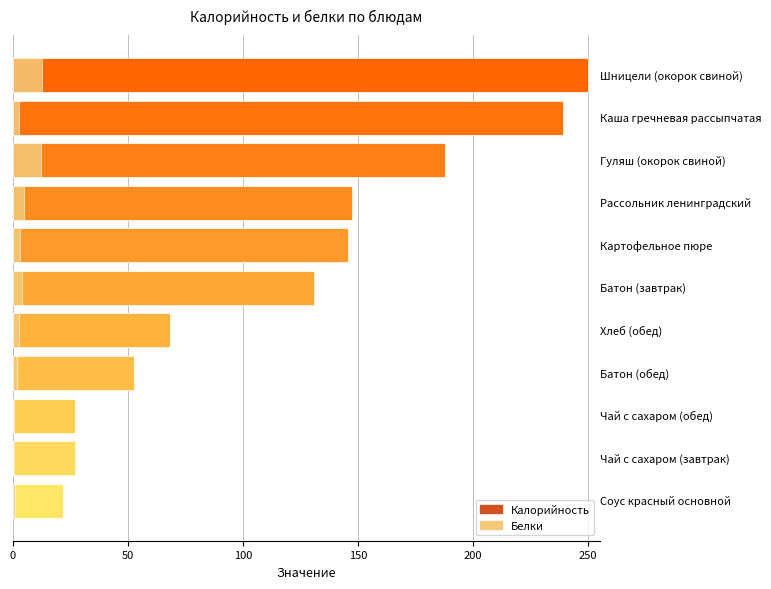

What is the difference between the second highest and second lowest values in the Белки series?

12.2